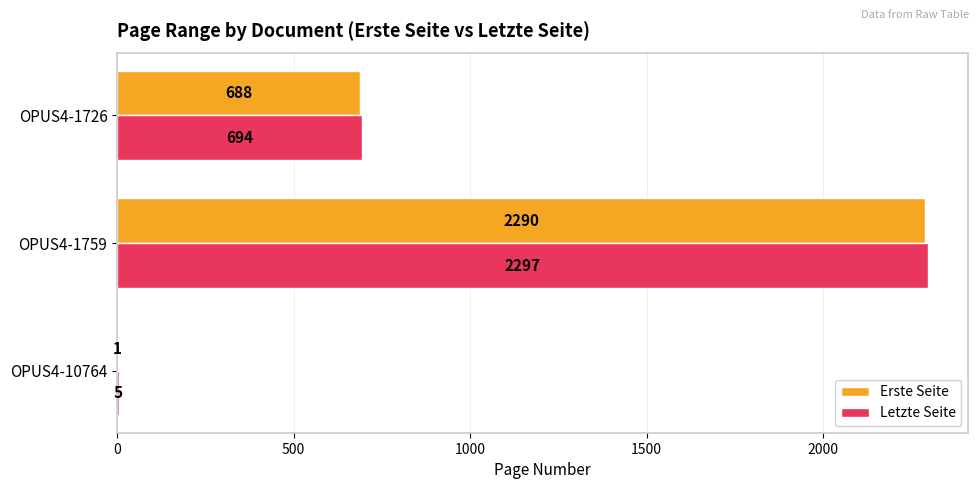

How many Erste Seite values are between 1 and 2290?

3